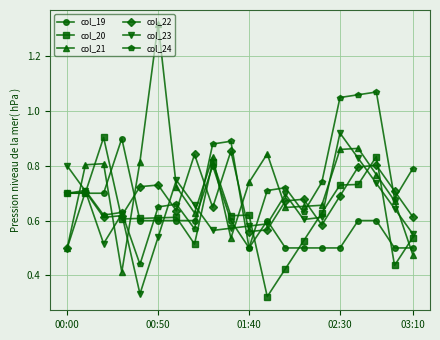

Which series has the widest spread of values?

col_21